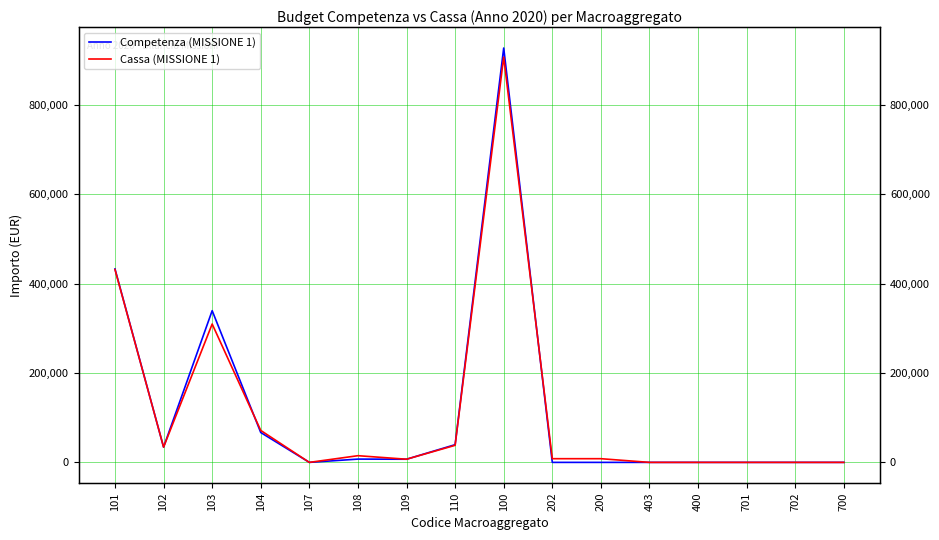

How many data points in Competenza (MISSIONE 1) are less than 7059?

8